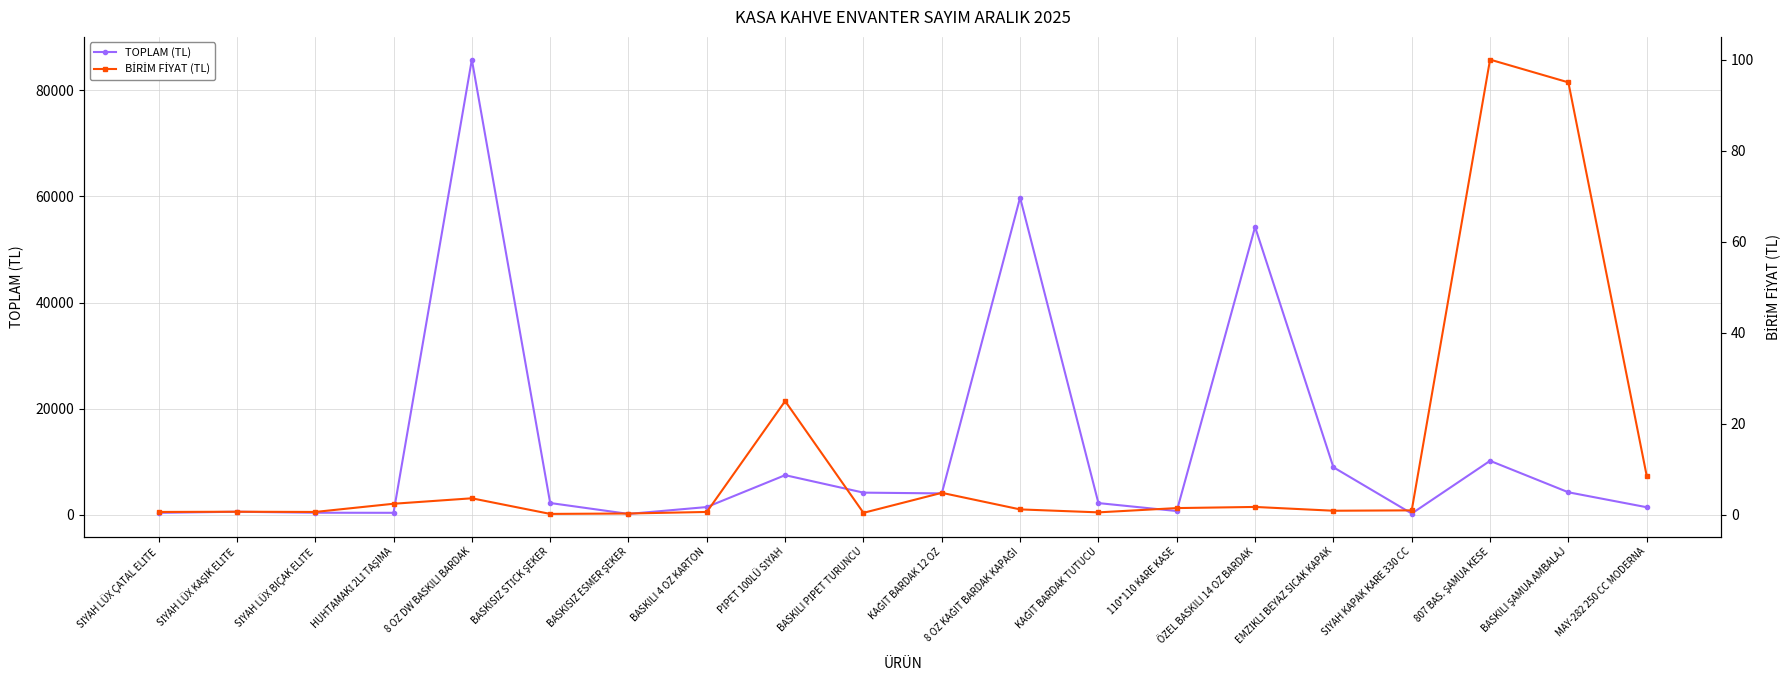

How many data points in TOPLAM (TL) are less than 2255?

10